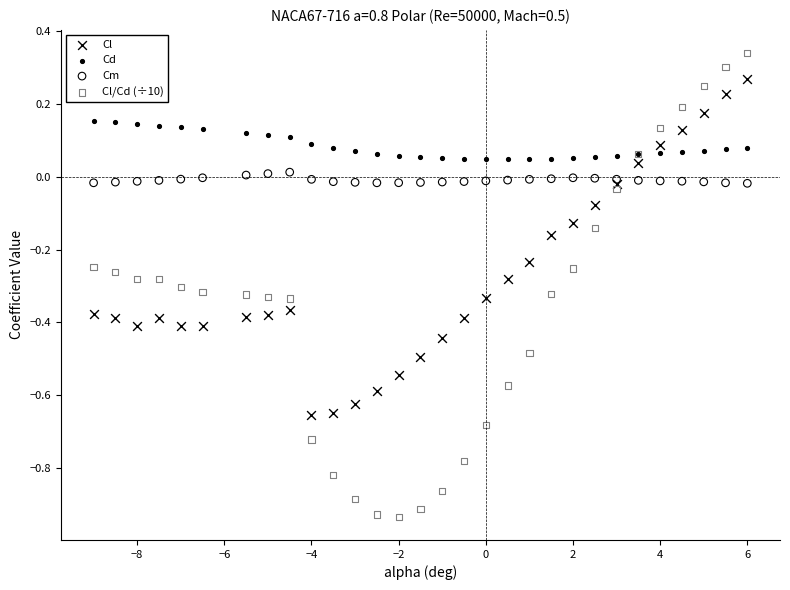

What is the X range (max minus min) for the scatter plot?

15.0